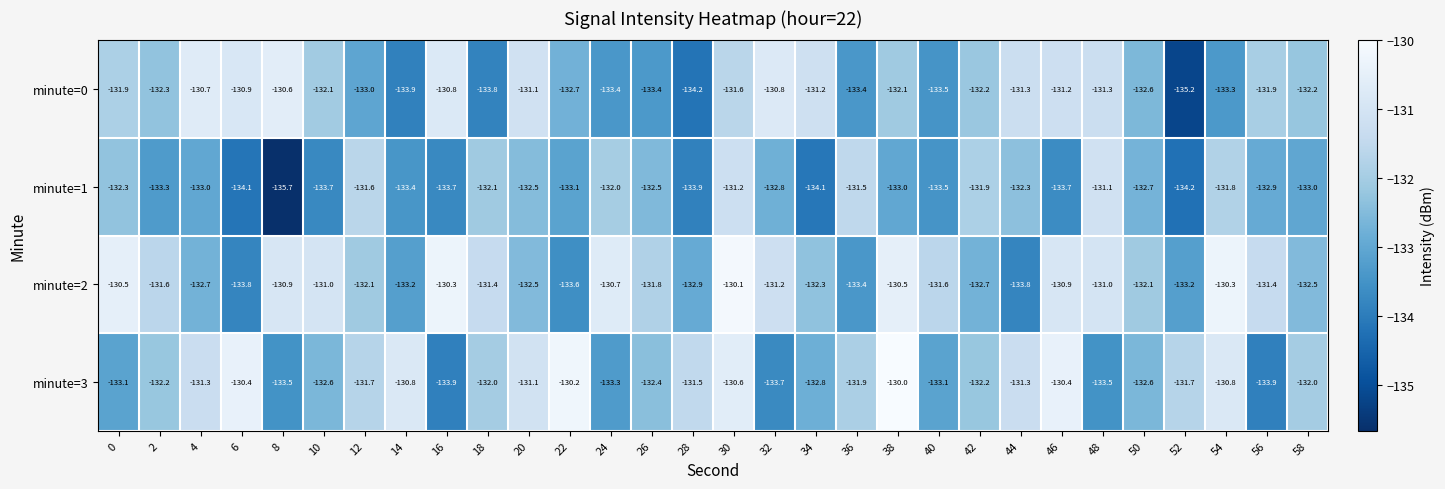

Rank the series at 0 from lowest to highest value.

minute=3, minute=1, minute=0, minute=2